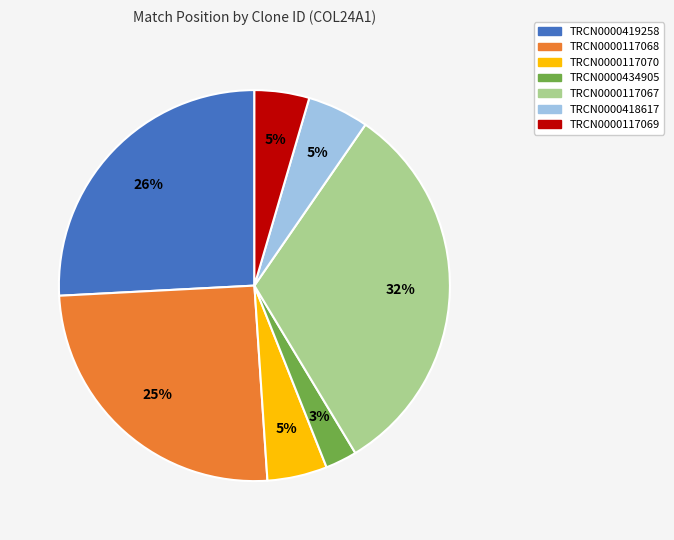

Combined, do TRCN0000434905 and TRCN0000117070 account for over 50%?

No